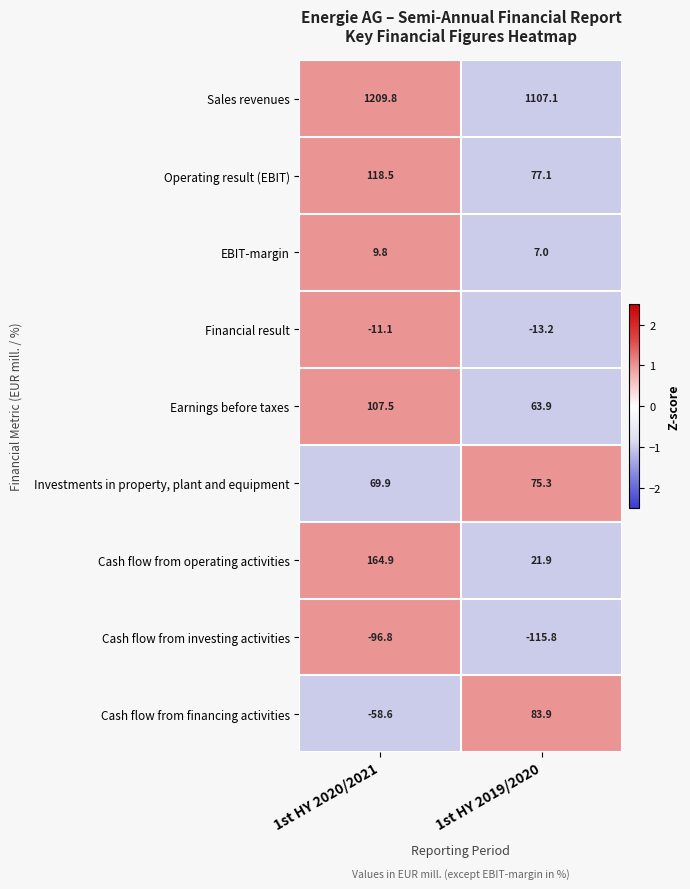

What is the difference between the highest and lowest values at 1st HY 2019/2020?

1222.9